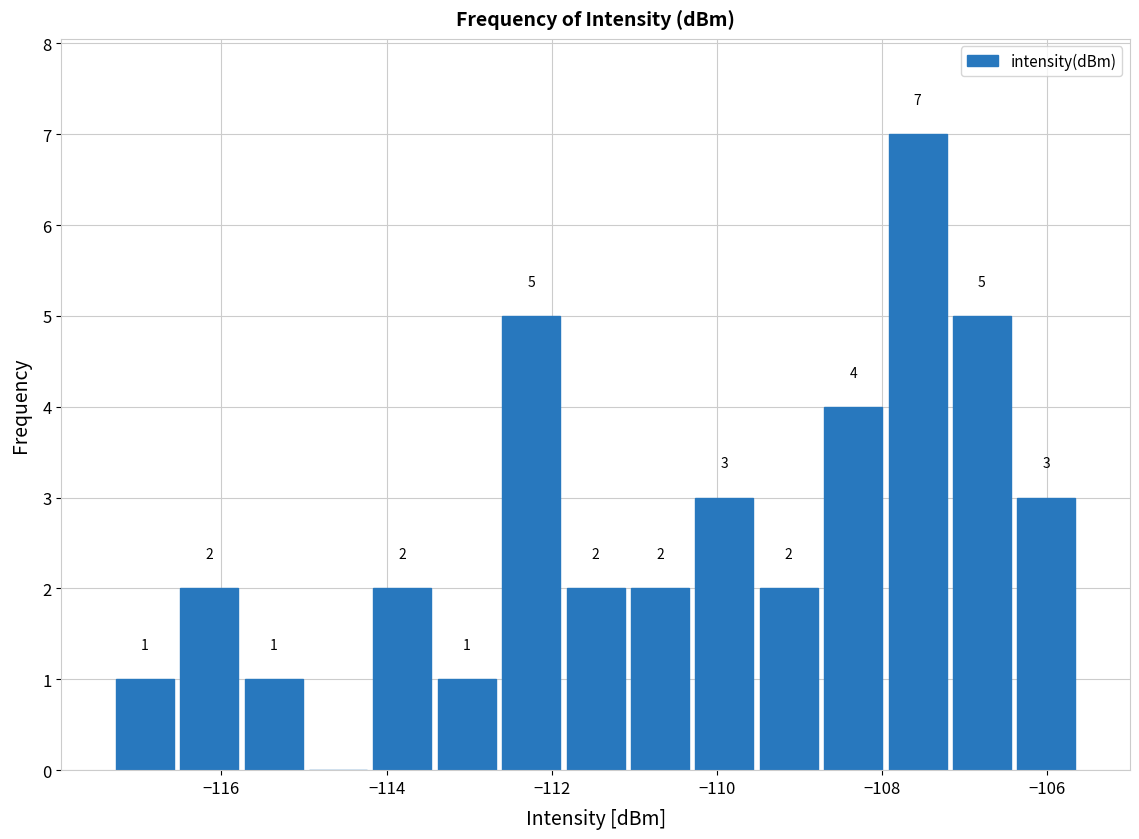

Around what value on the x-axis is the tallest bar? Give the approximate position of its centre, as read against the axis.

-107.6